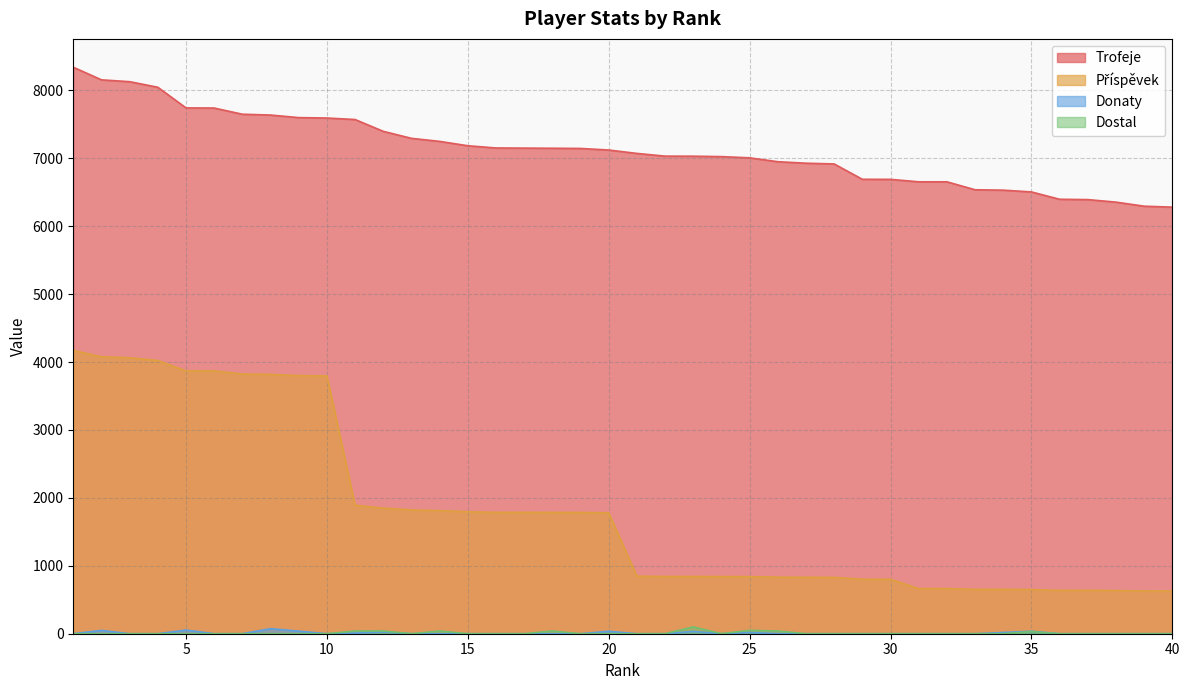

Where does the Trofeje series first go above 7121?

1